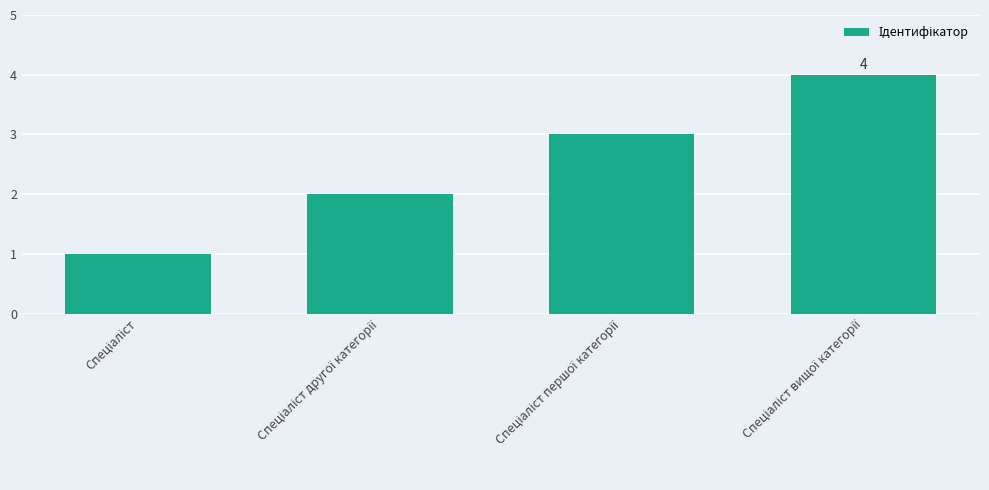

What is the sum of all values?

10